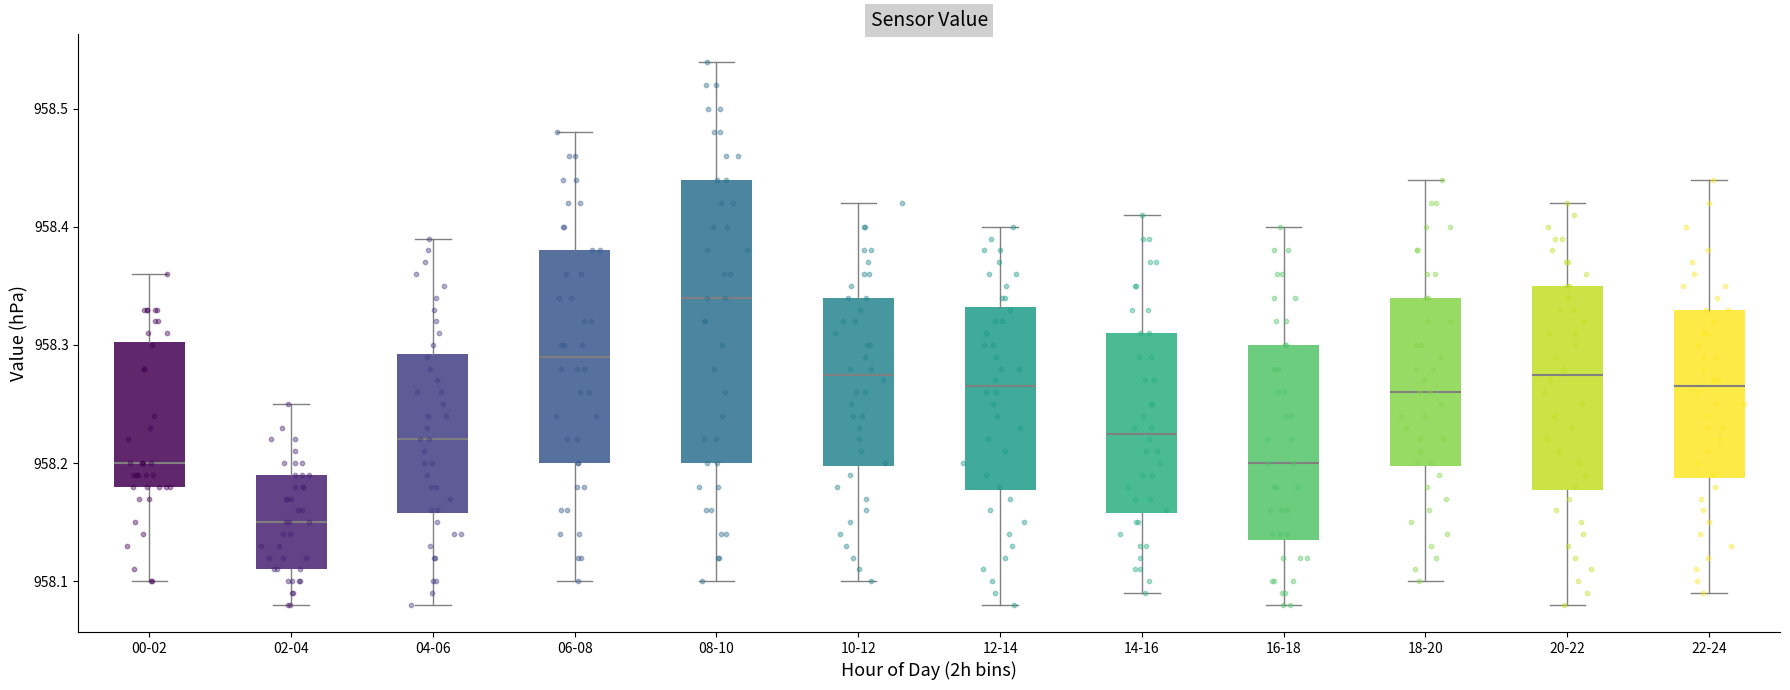

Which box's median line is the lowest?

02-04